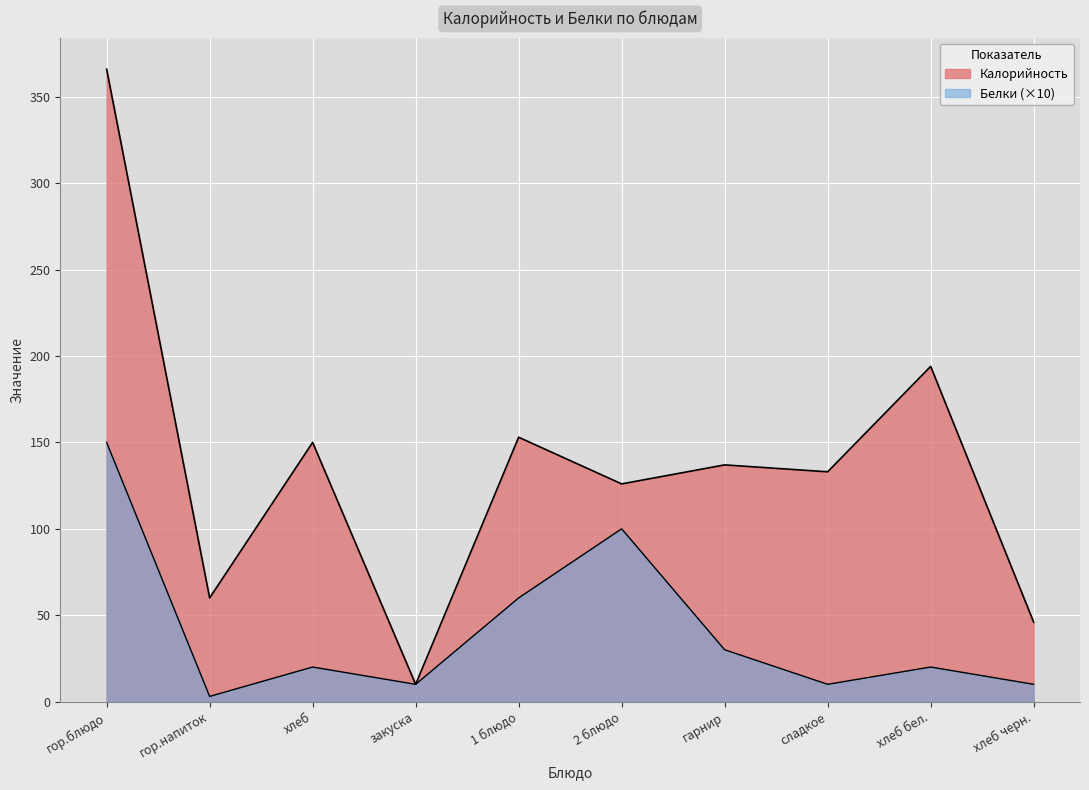

What are all the series names shown in the legend?

Калорийность, Белки